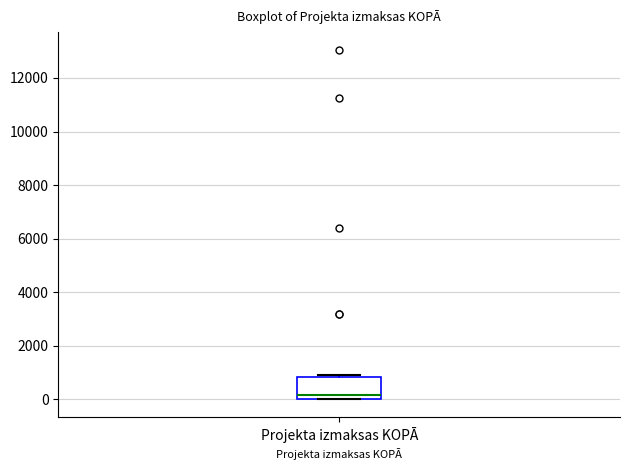

Read this box plot against the y-axis: the position of the median line, the range covered by the box, and the ends of both whiskers. The values are not printed on the chart, so give them approximately, as read against the axis.

median 200, box 0 to 800, whiskers 0 to 800 (just above the box's upper edge)